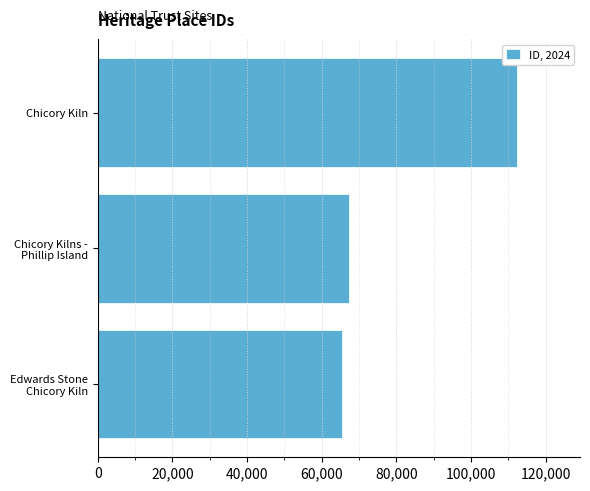

Which label corresponds to the largest value in the chart?

Chicory Kiln